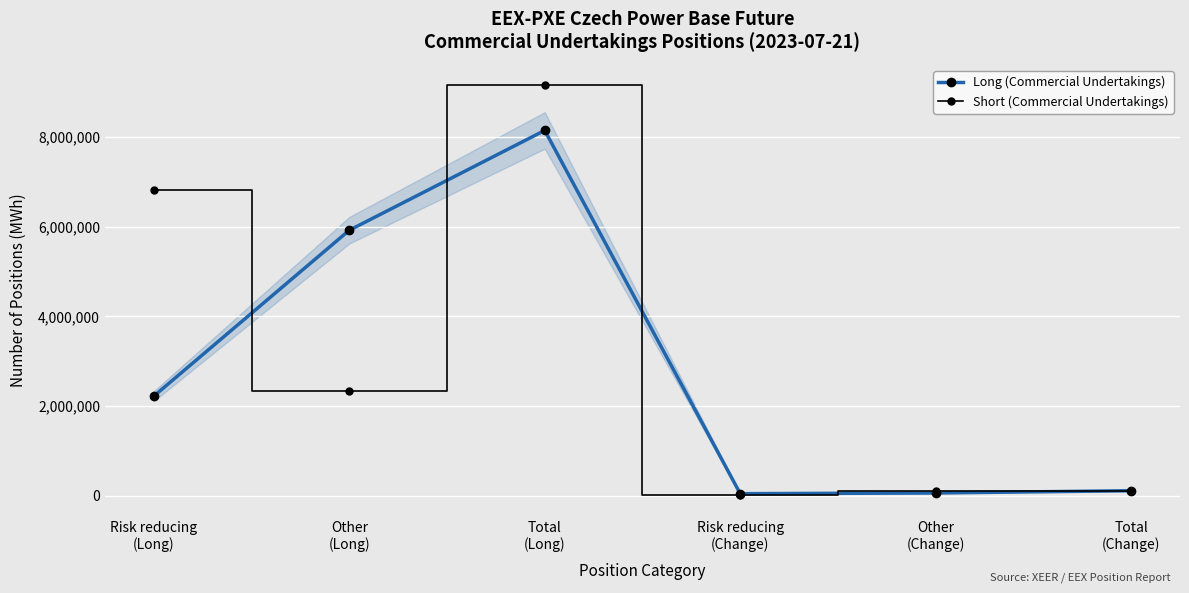

How many interior local valleys does the Long (Commercial Undertakings) series have?

1